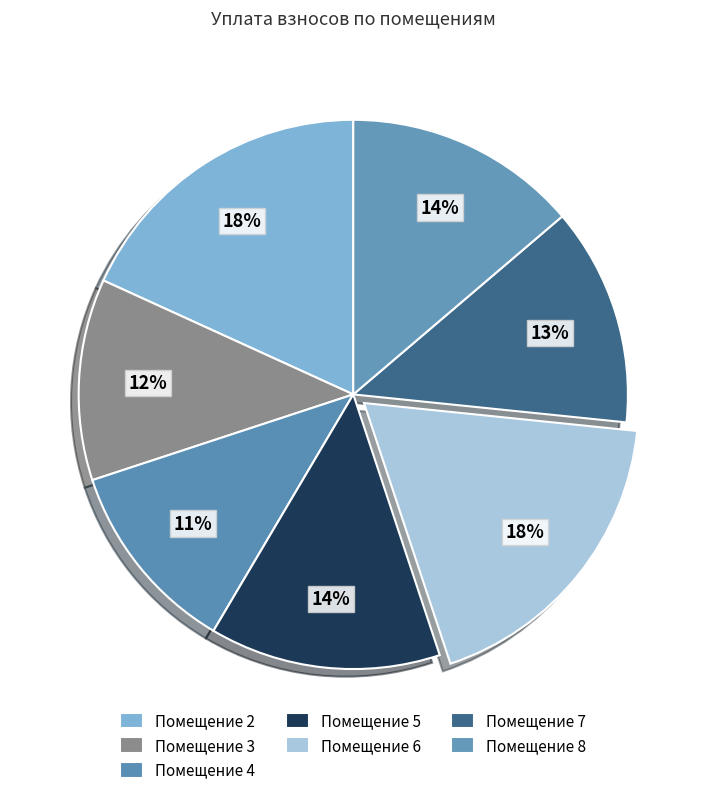

Count the number of slices in the pie.

7